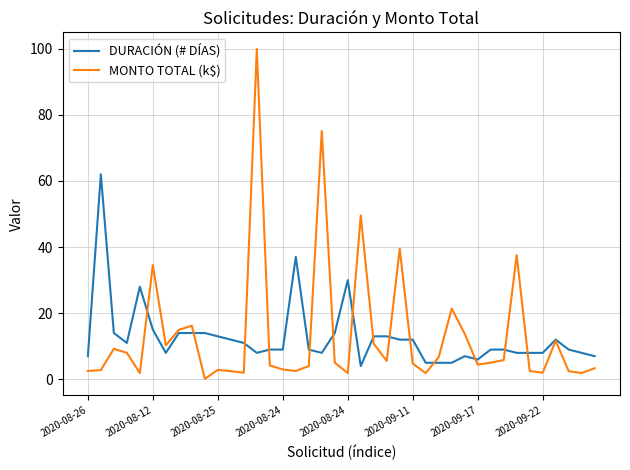

Rank the series by their maximum value, from highest to lowest.

MONTO TOTAL (k$), DURACIÓN (# DÍAS)